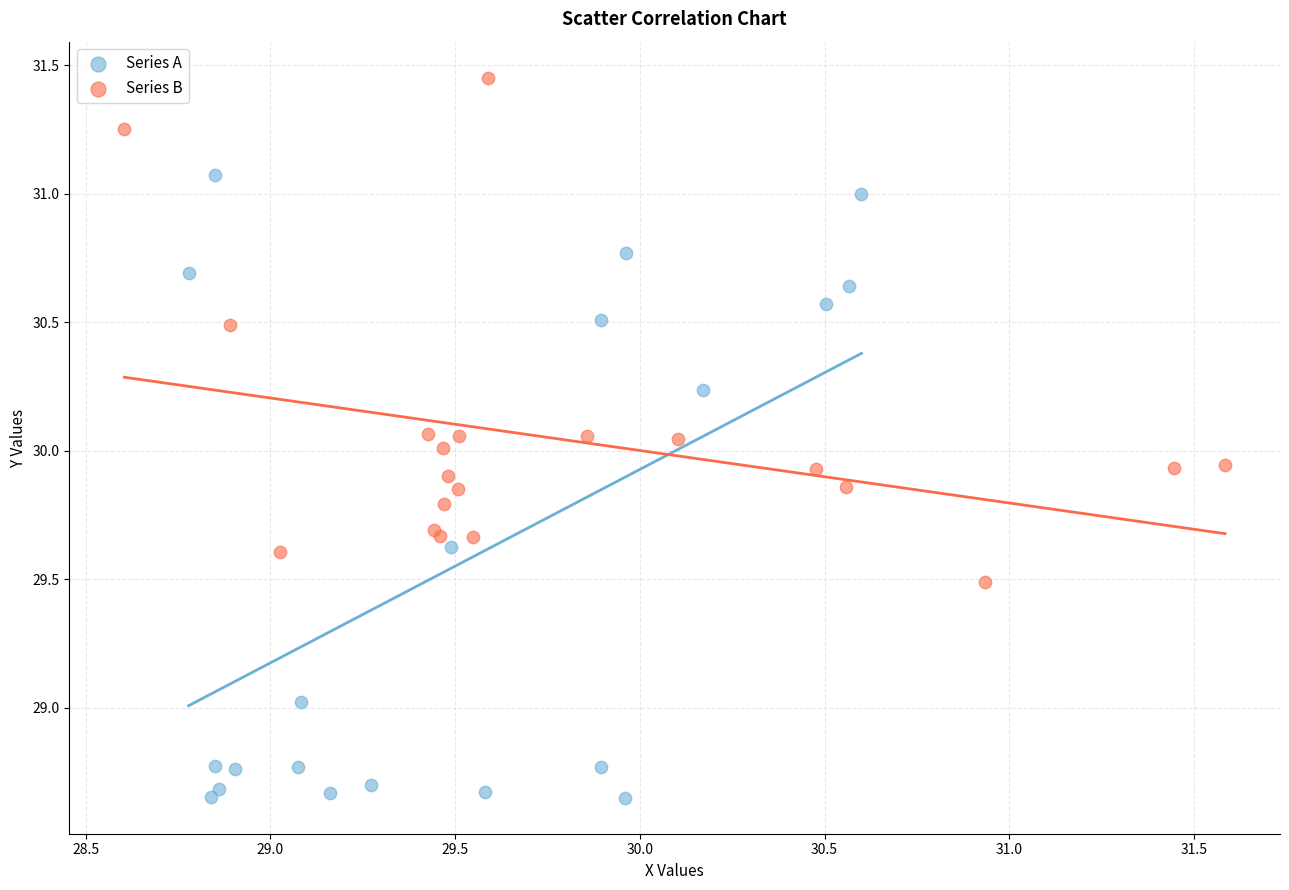

Which series contains the lowest Y value?

Series A